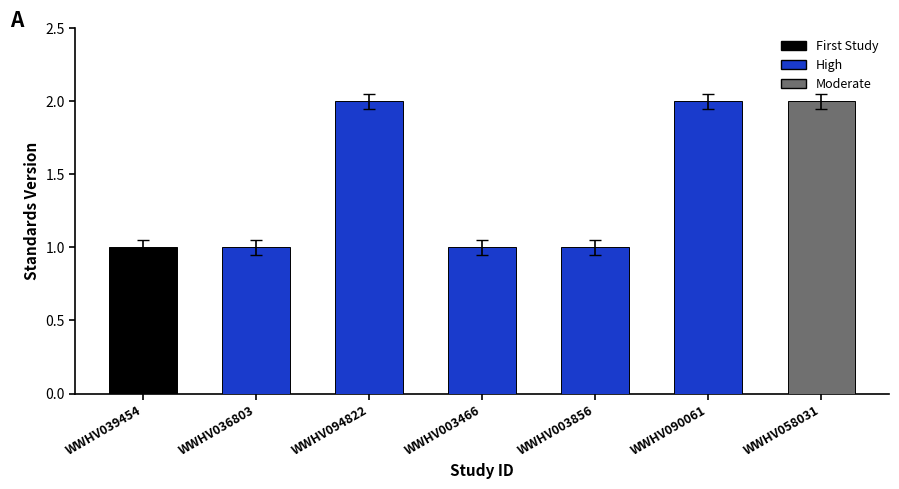

What is the change in value from WWHV039454 to WWHV090061?

+1